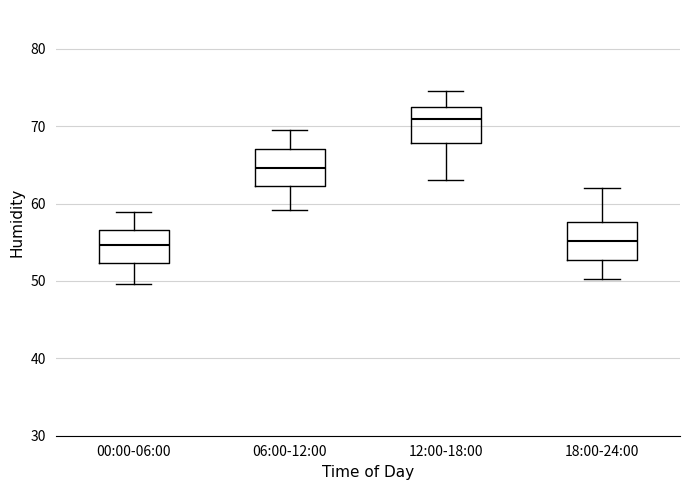

Which box has the highest median line?

12:00-18:00